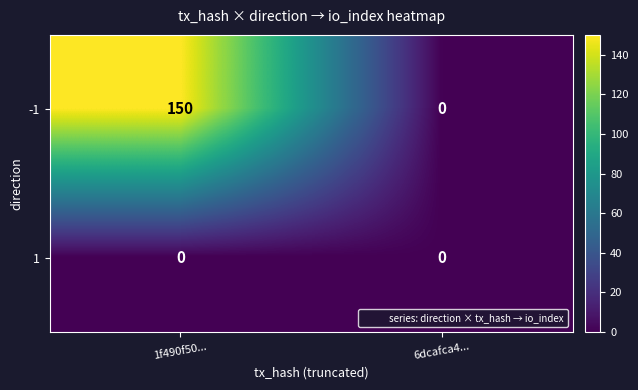

Is it true that 1 equals 0 at 1f490f50...?

True